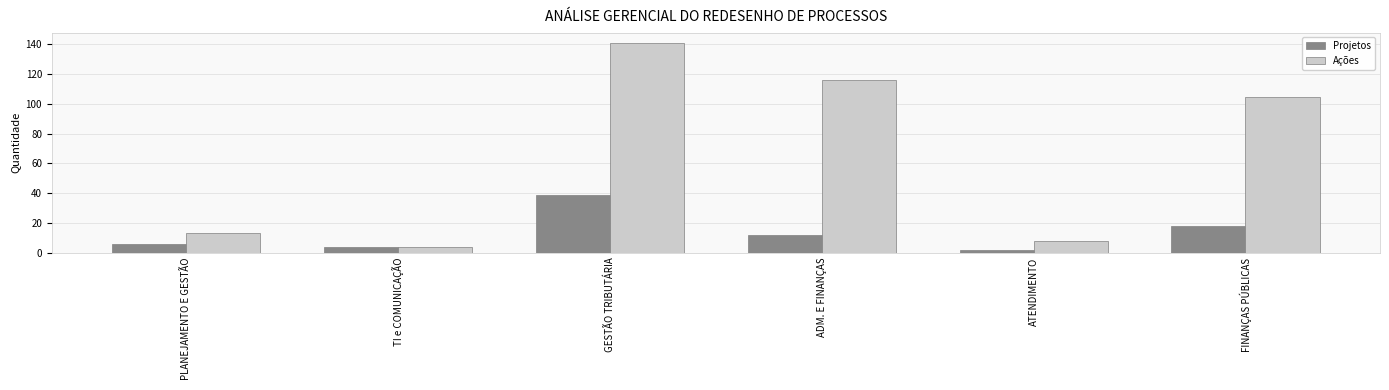

Which series changed the most between TI e COMUNICAÇÃO and ADM. E FINANÇAS?

Ações